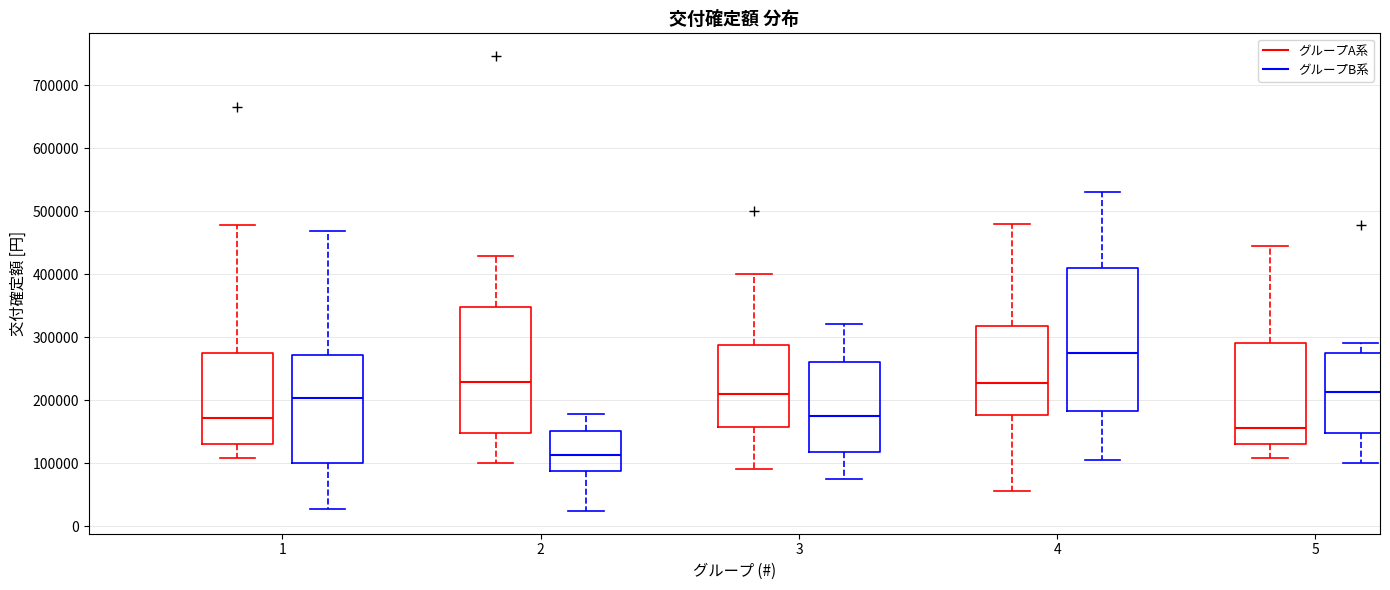

Comparing the boxes themselves (not the whiskers), which one is the tallest?

4 (グループB系)